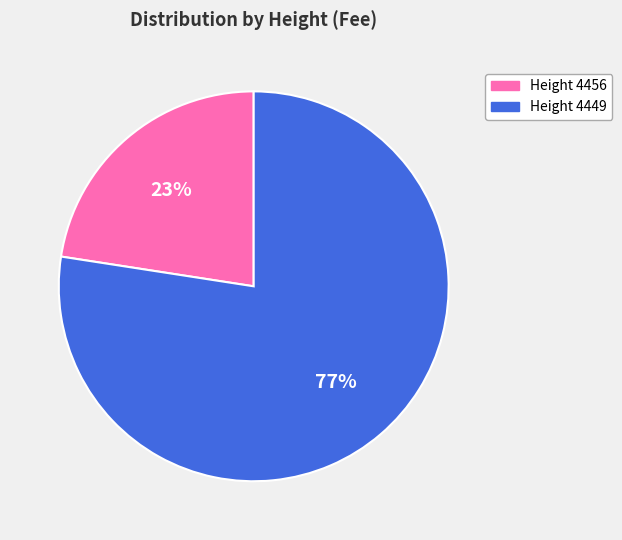

To the nearest percent, what portion does Height 4456 represent?

23%